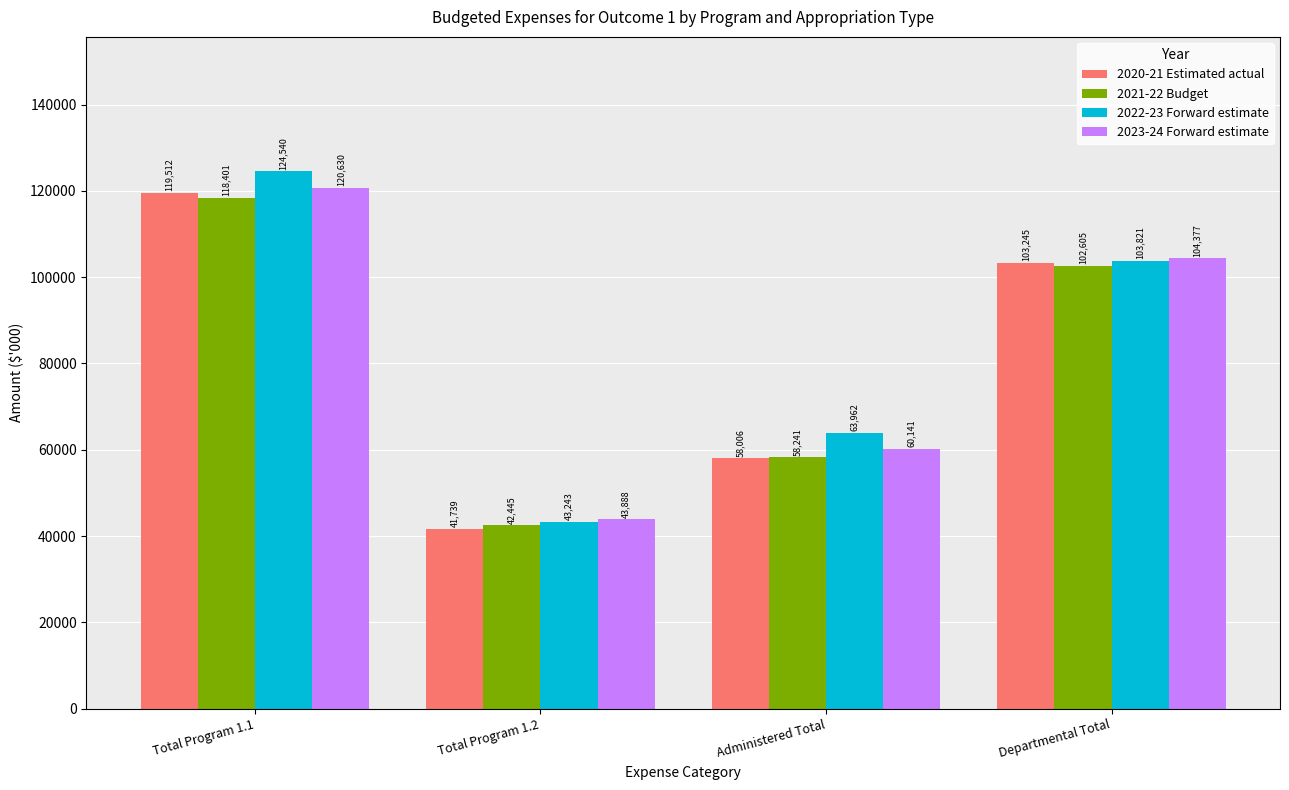

Which label corresponds to the largest value in the chart?

Total Program 1.1